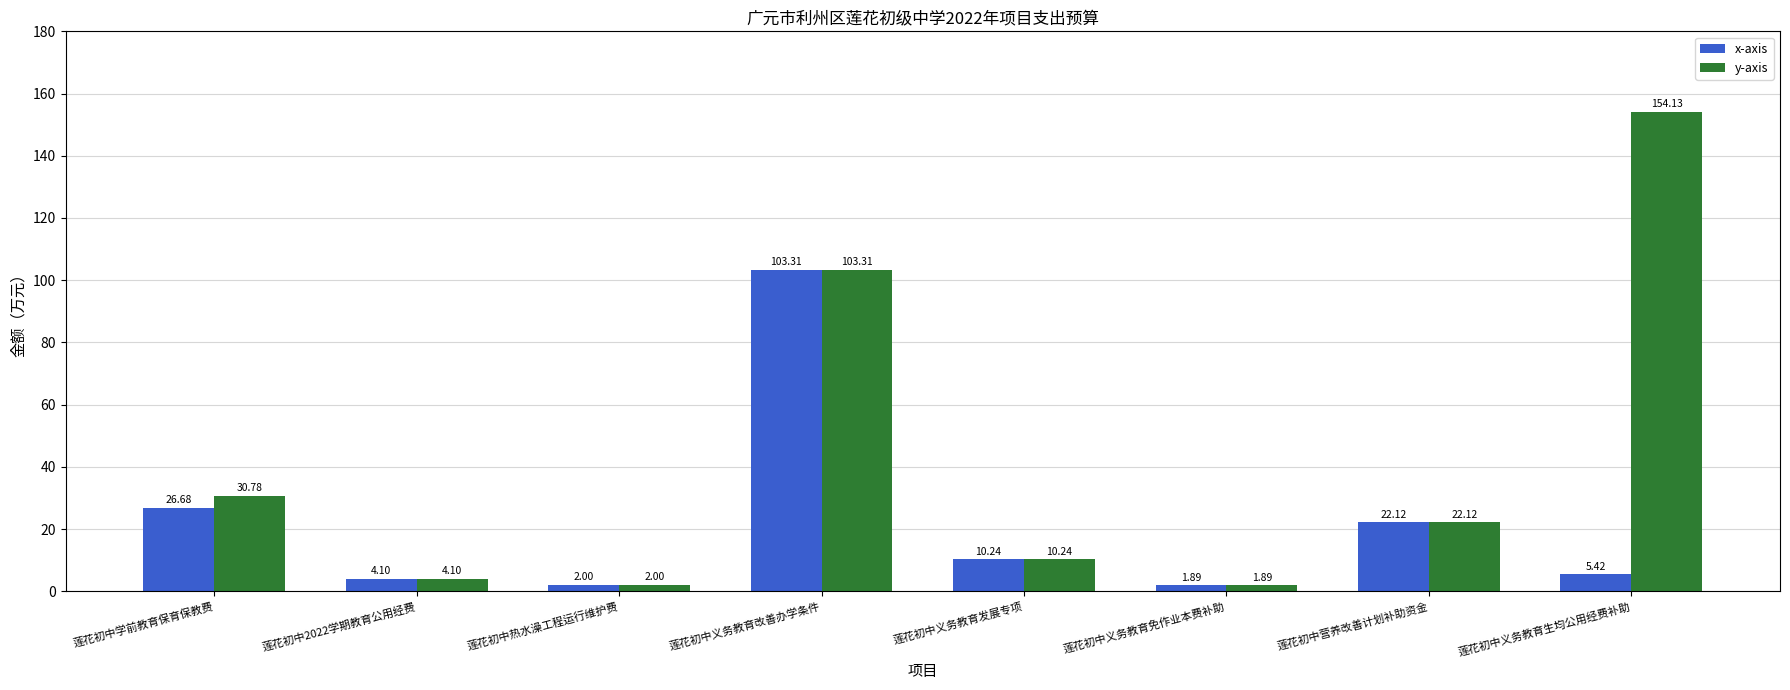

What is the label of the 6th bar from the right?

莲花初中热水澡工程运行维护费